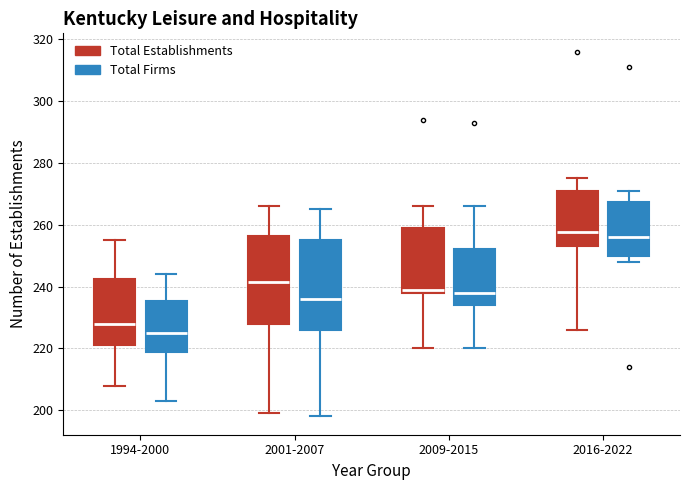

Where is the upper edge of the box for 1994-2000 (Total Firms) on the y-axis? The values are not printed on the chart, so give them approximately, as read against the axis.

236